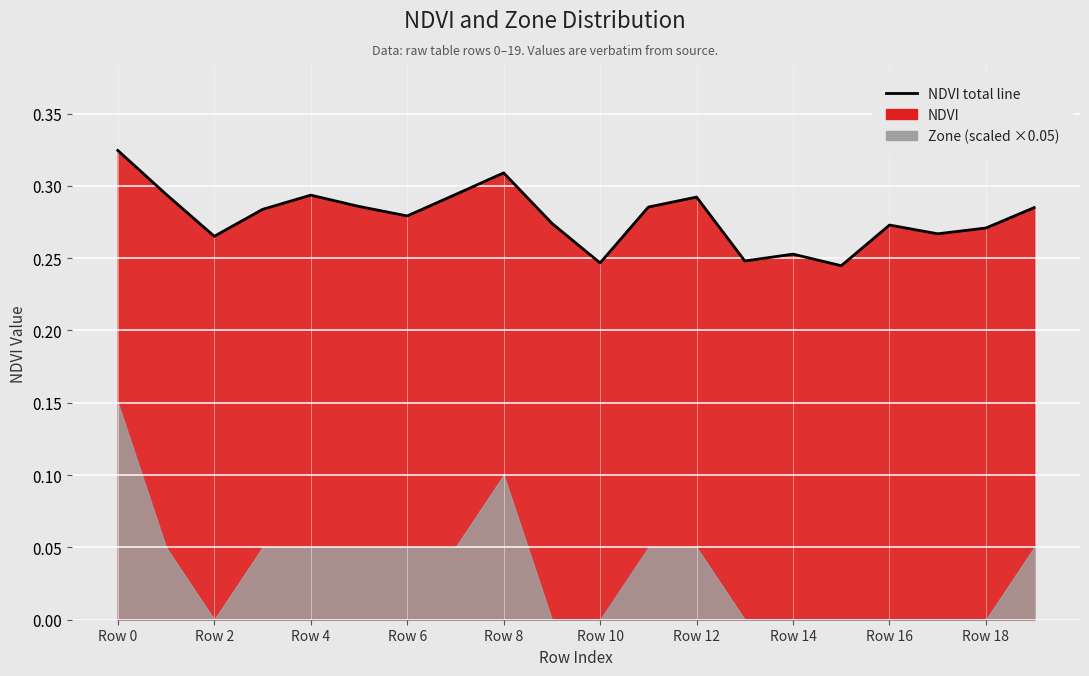

Reading left to right, what are all the values shown in this chart?

0.3	0.3	0.3	0.3	0.3	0.3	0.3	0.3	0.3	0.3	0.2	0.3	0.3	0.2	0.3	0.2	0.3	0.3	0.3	0.3